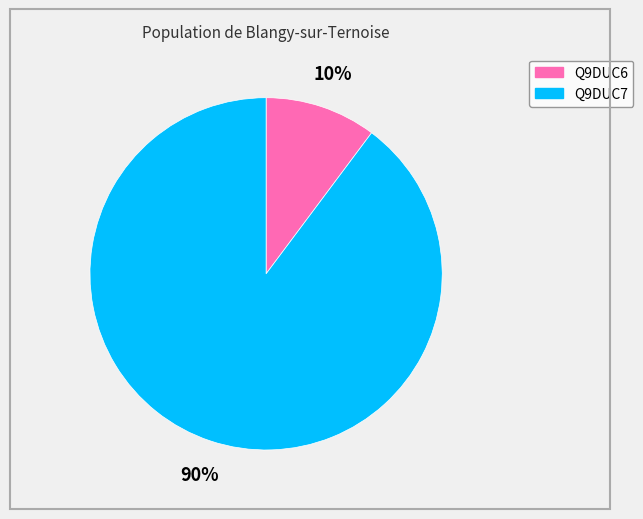

What is the majority slice?

Q9DUC7